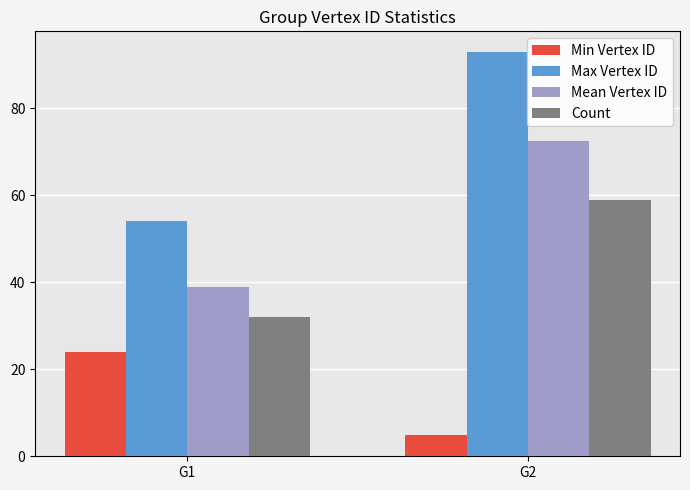

Is it true that Mean Vertex ID equals 103.1 at G2?

False